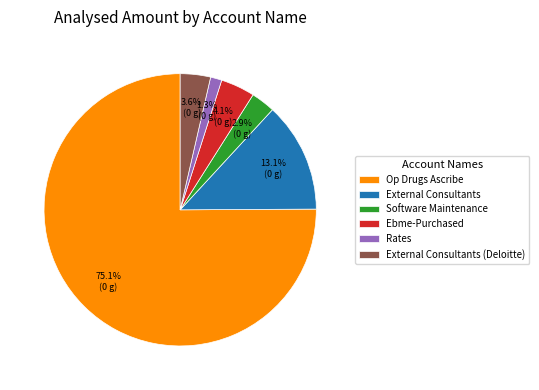

Do Op Drugs Ascribe and Software Maintenance together represent more than half of the pie?

Yes